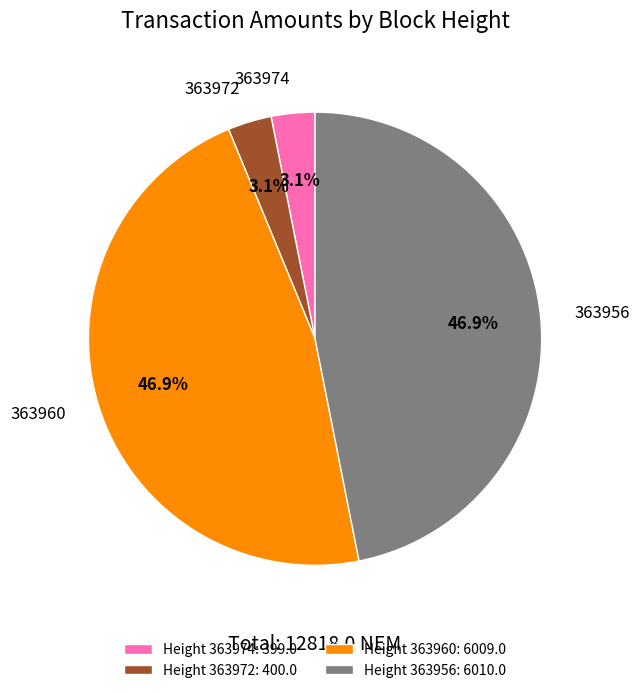

Approximately how many times larger is the value at Height 363960: 6009.0 compared to Height 363974: 399.0?

15.1